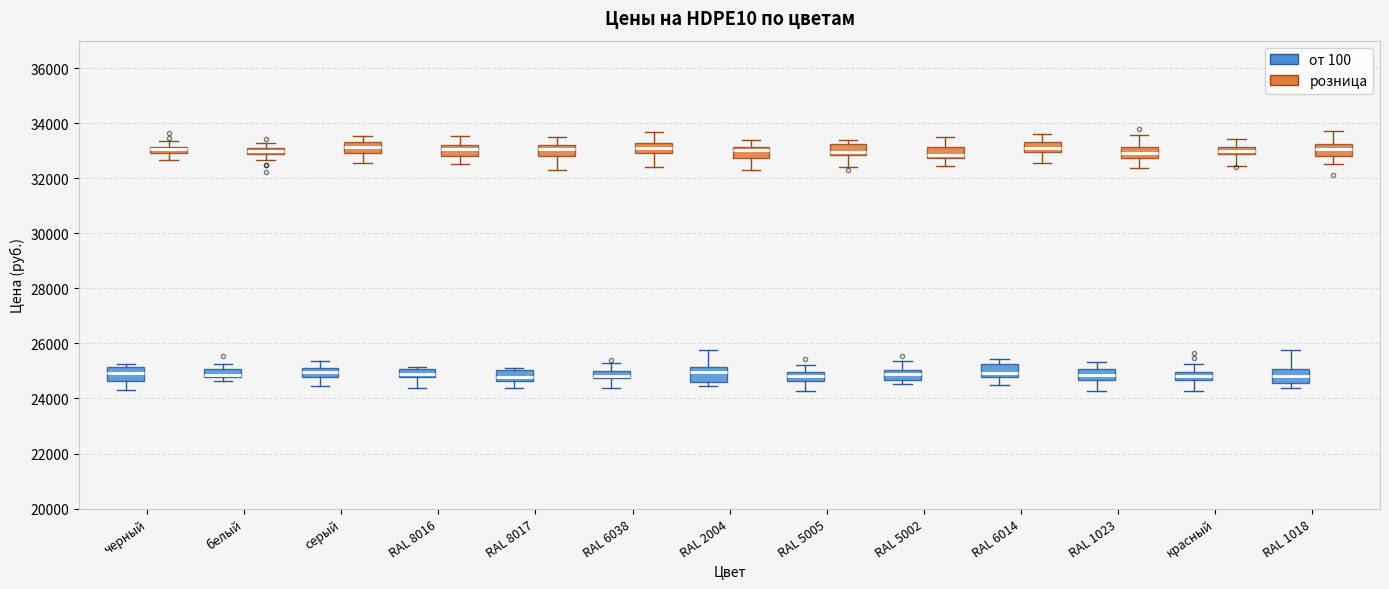

Where does the upper whisker of the box for красный (розница) end on the y-axis? The values are not printed on the chart, so give them approximately, as read against the axis.

33400